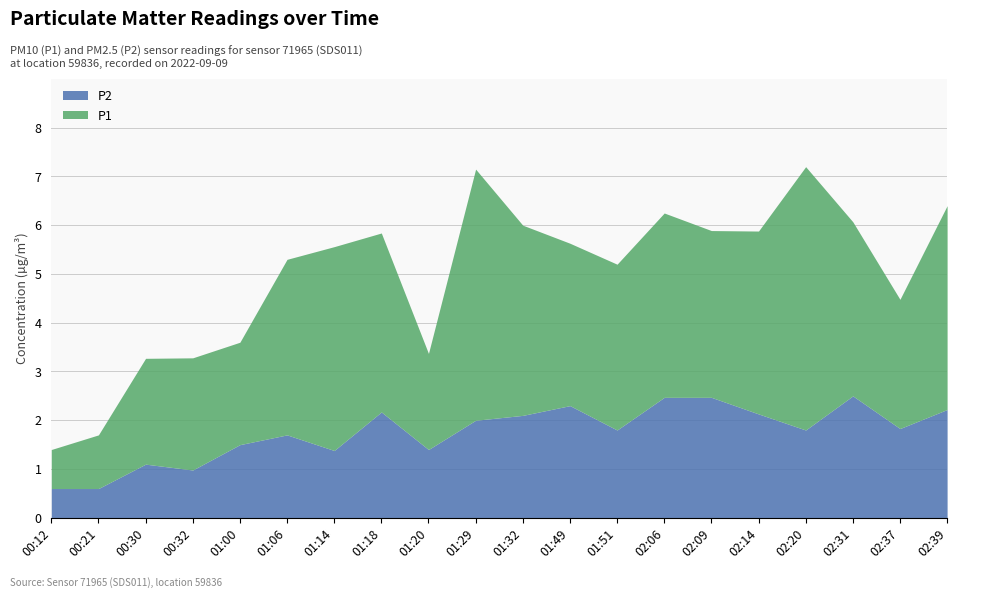

What is the minimum value shown in the chart?

0.6